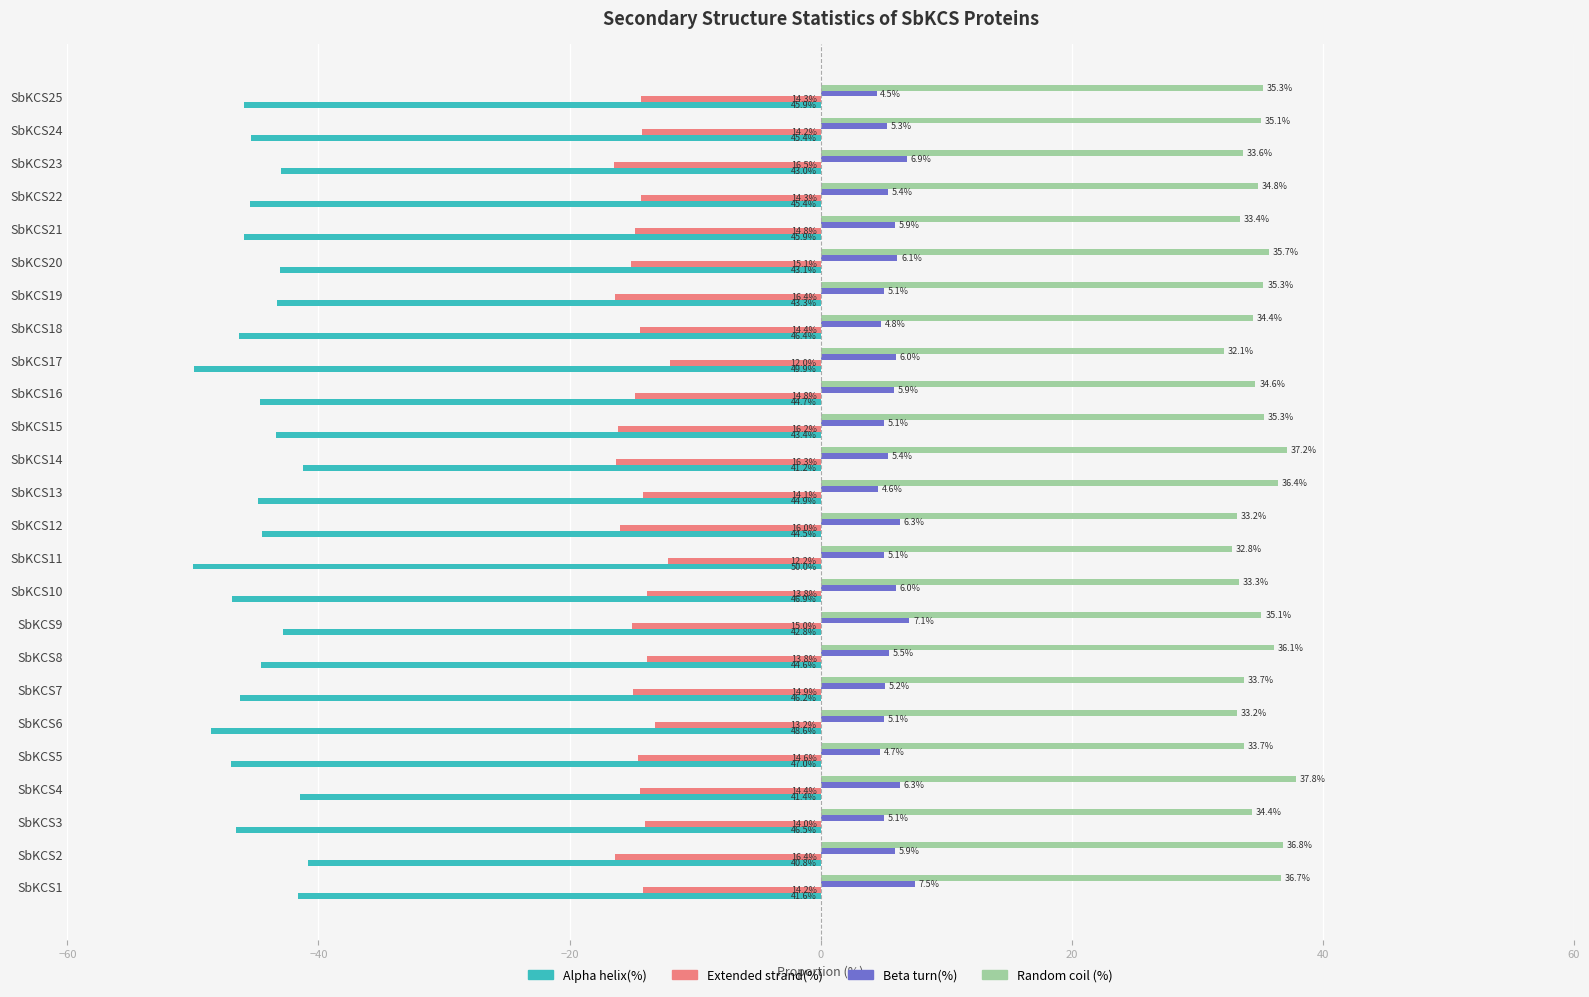

Rank the series by their maximum value, from highest to lowest.

Random coil (%), Beta turn(%), Extended strand(%), Alpha helix(%)